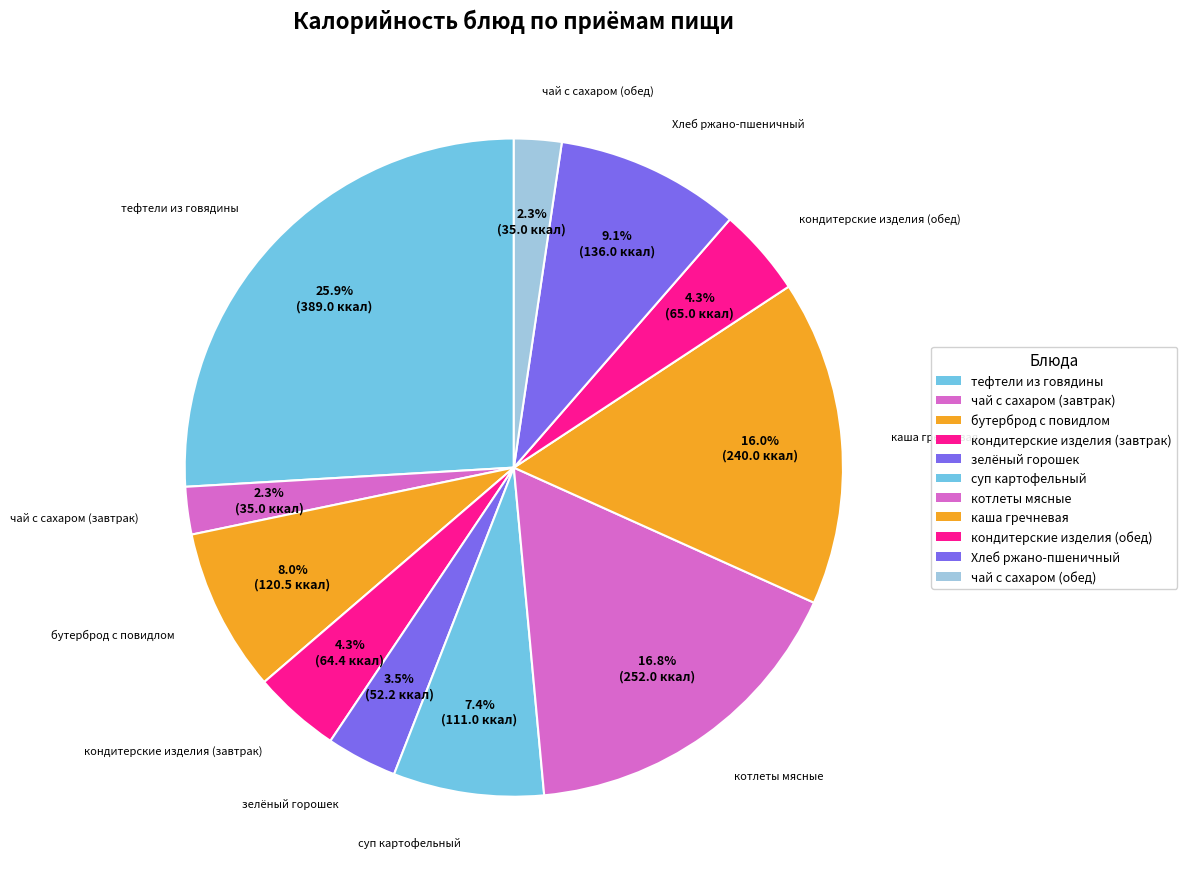

What percentage is NOT represented by кондитерские изделия (завтрак)?

95.7%